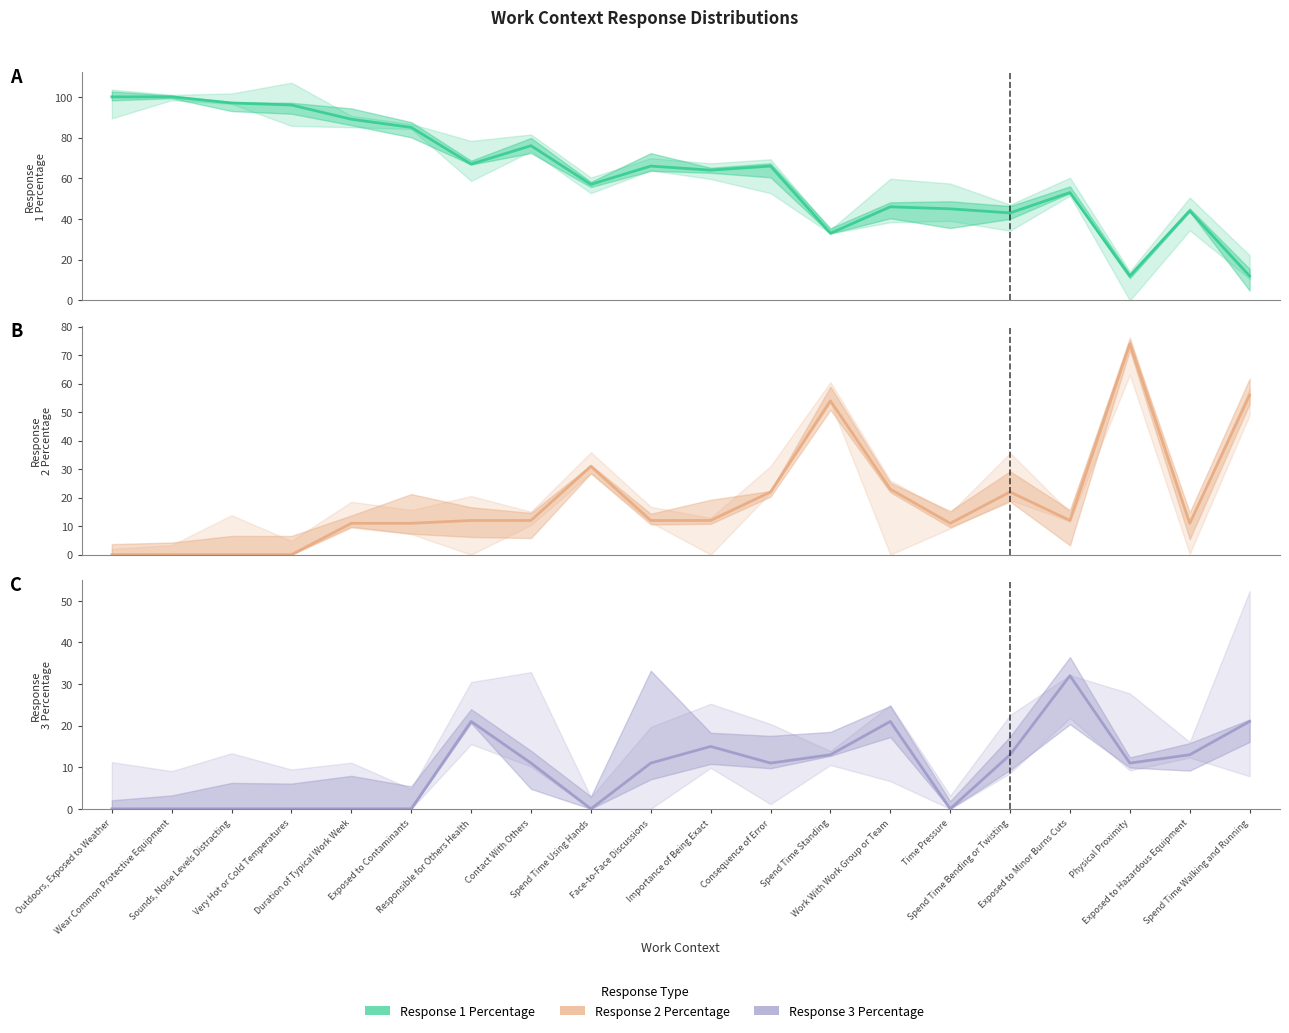

How many interior local valleys does the Response 3 Percentage series have?

4